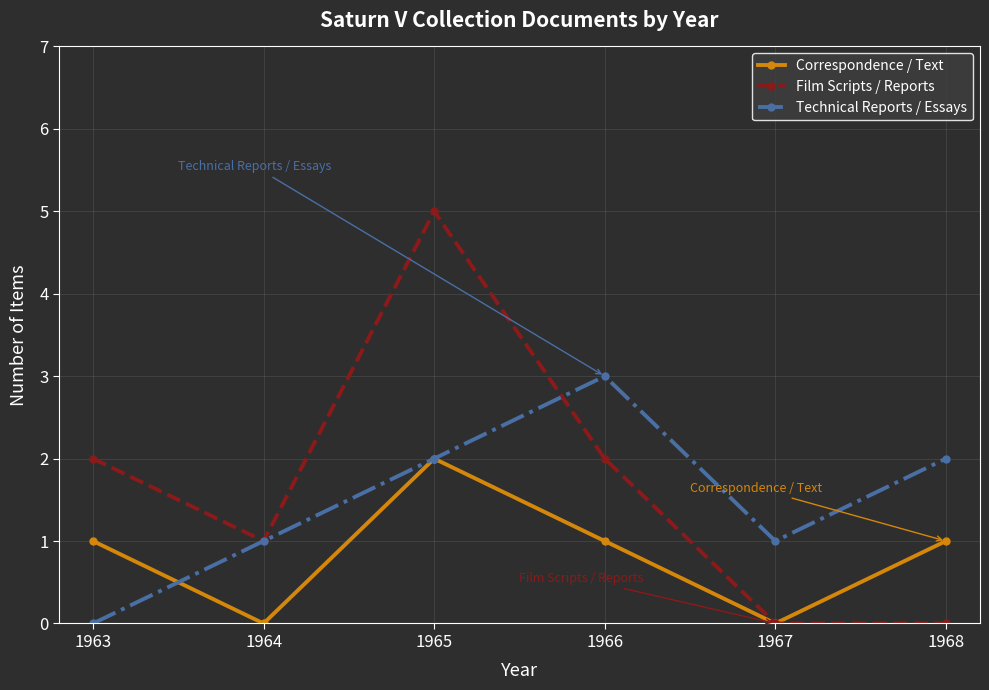

True or false: Correspondence / Text has a value of 1 at 1963.

True